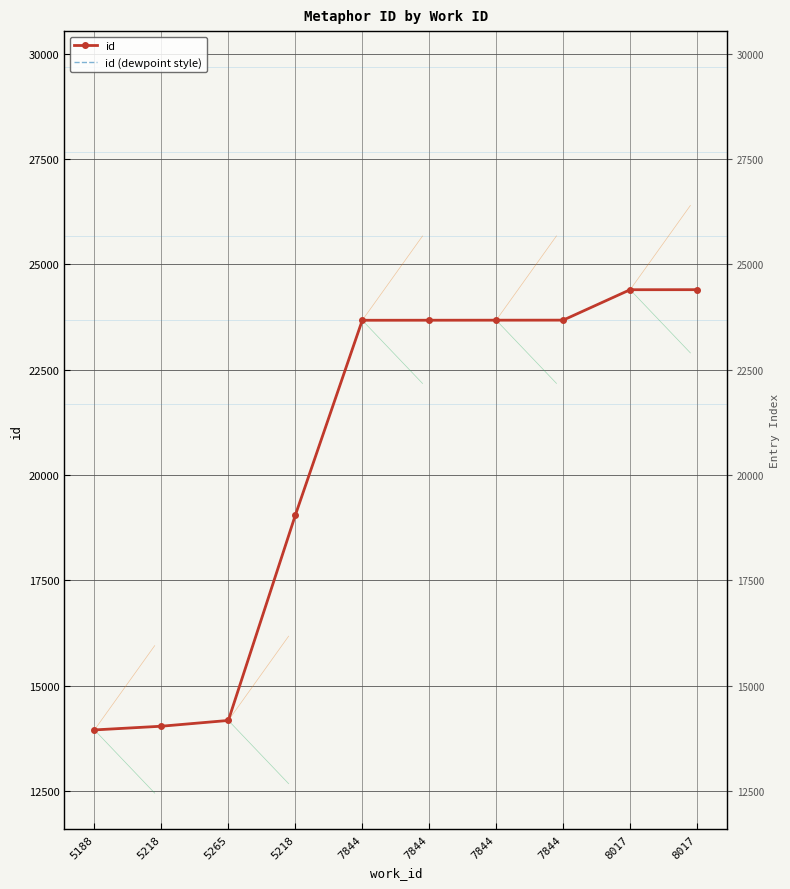

What is the smallest value displayed?

13951